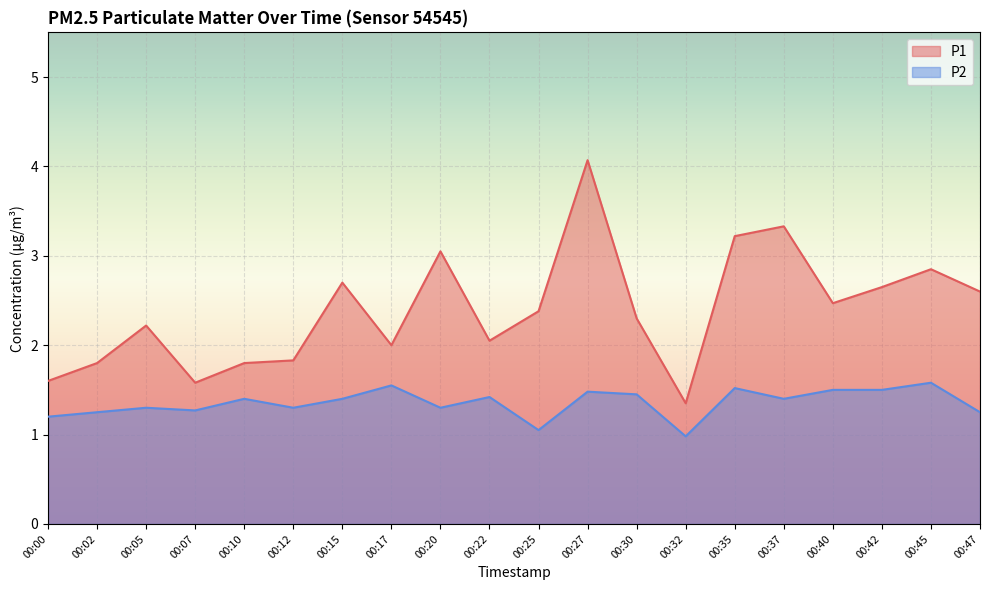

What is the lowest value of the P1 series?

1.4